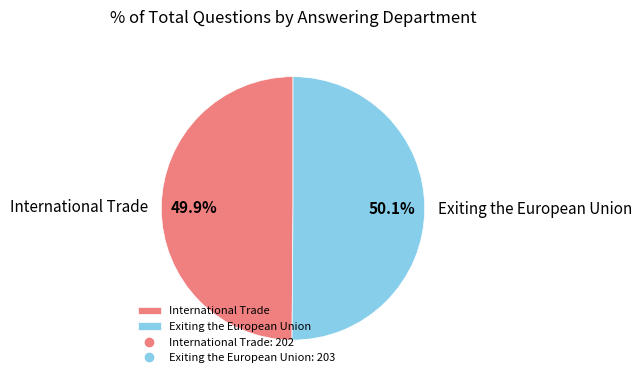

Approximately how many times larger is the value at International Trade compared to Exiting the European Union?

1.0